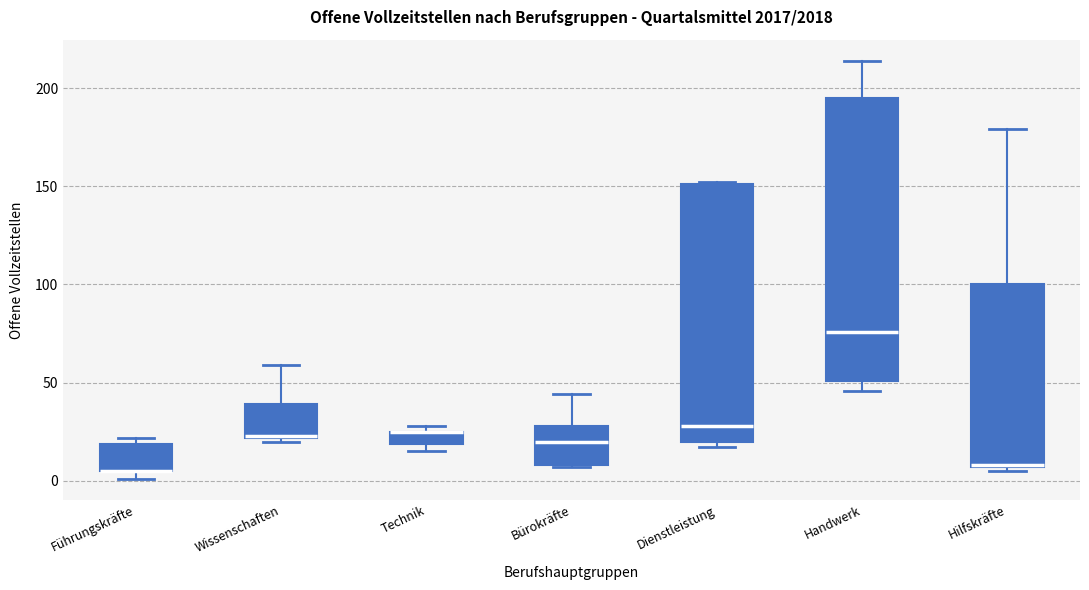

Comparing the boxes themselves (not the whiskers), which one is the tallest?

Handwerk